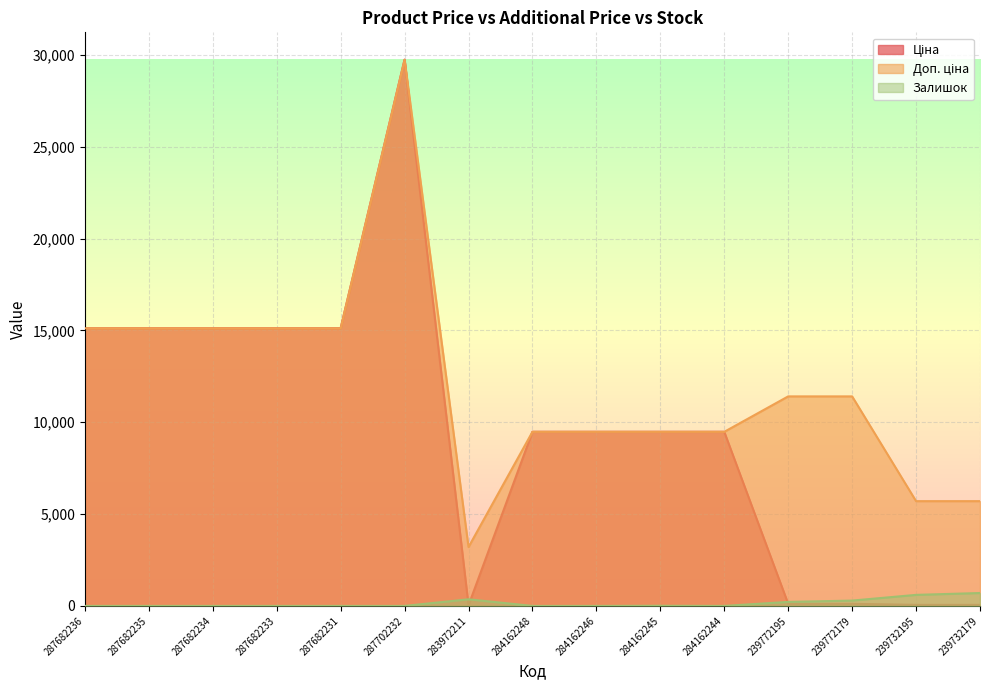

Rank the series at 239772195 from highest to lowest value.

Доп. ціна, Залишок, Ціна